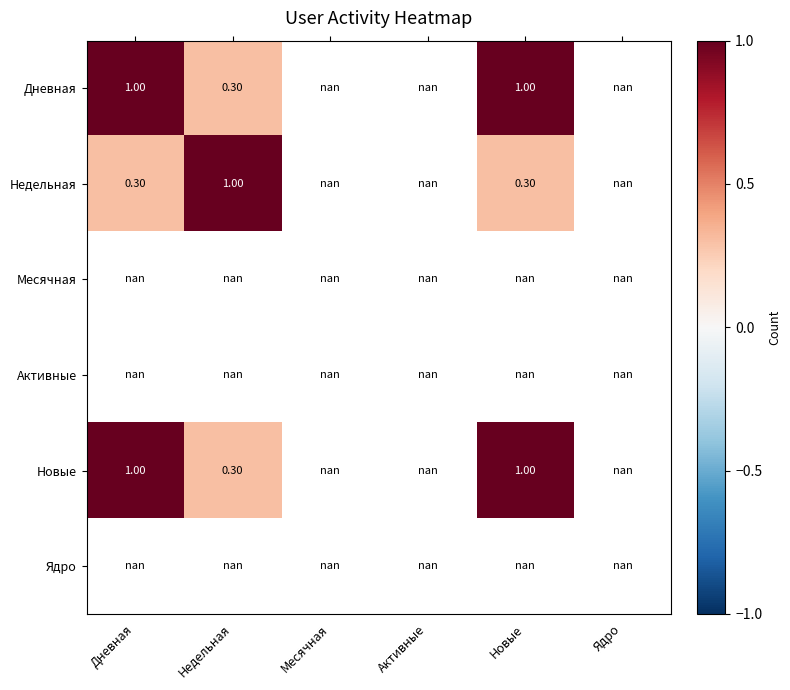

Is the value of Недельная at Дневная greater than the value of Новые at Новые?

No